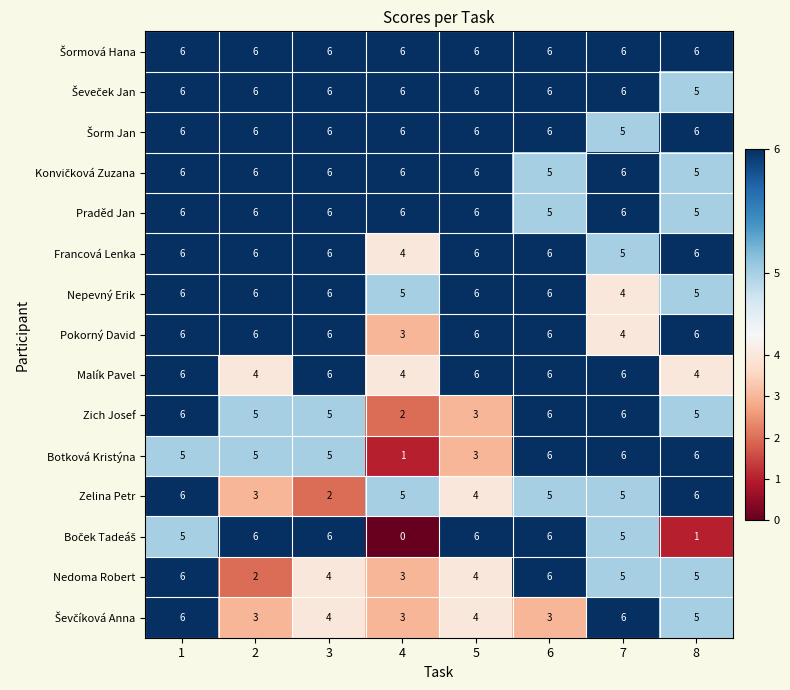

True or false: Nedoma Robert has a value of 1 at 7.

False